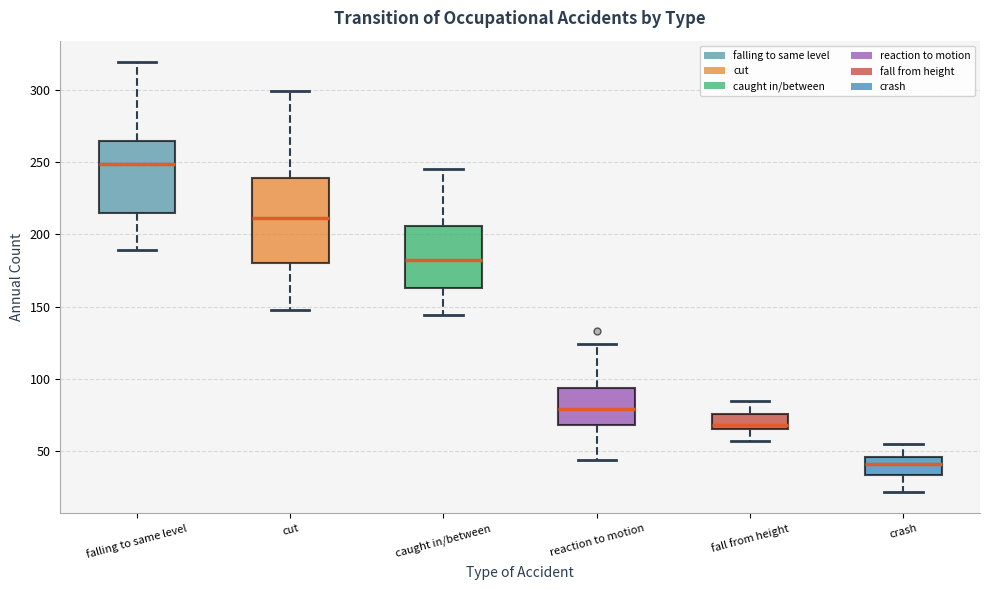

Which box is the tallest, from its lower edge to its upper edge?

cut